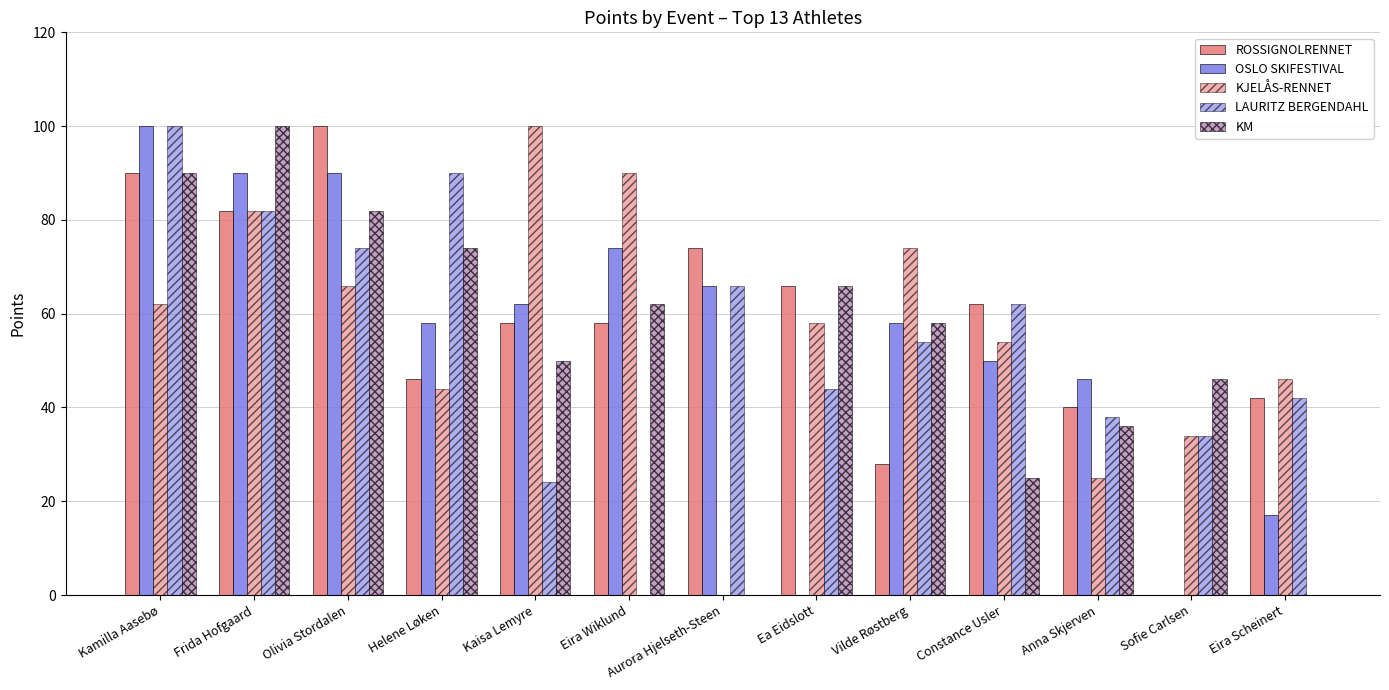

How many categories are shown in the chart?

13